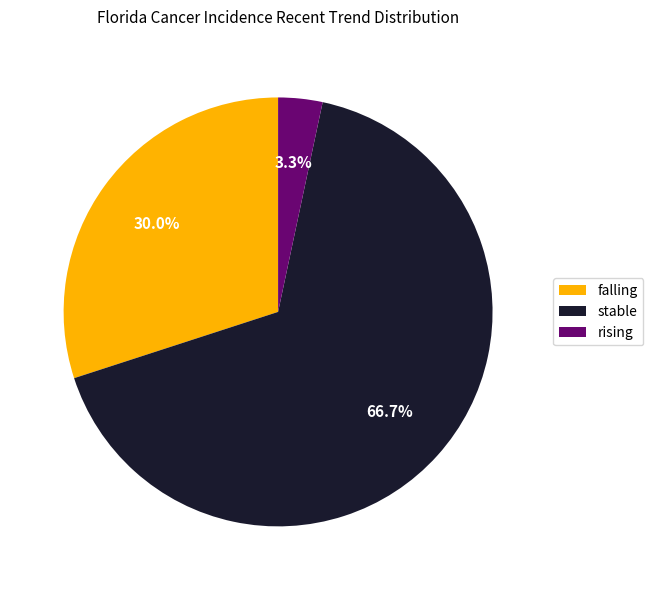

Which has a higher value, rising or stable?

stable